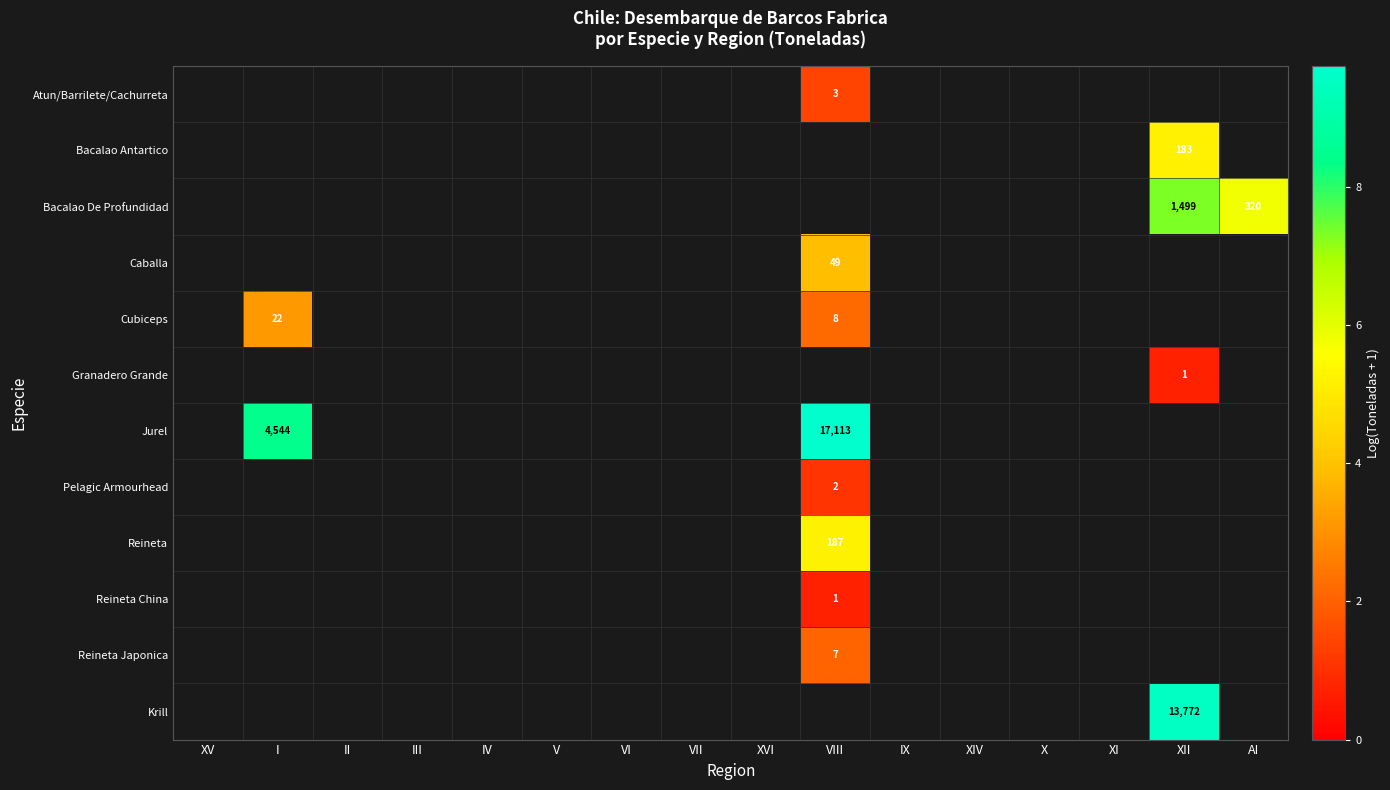

How many series are shown in this chart?

12